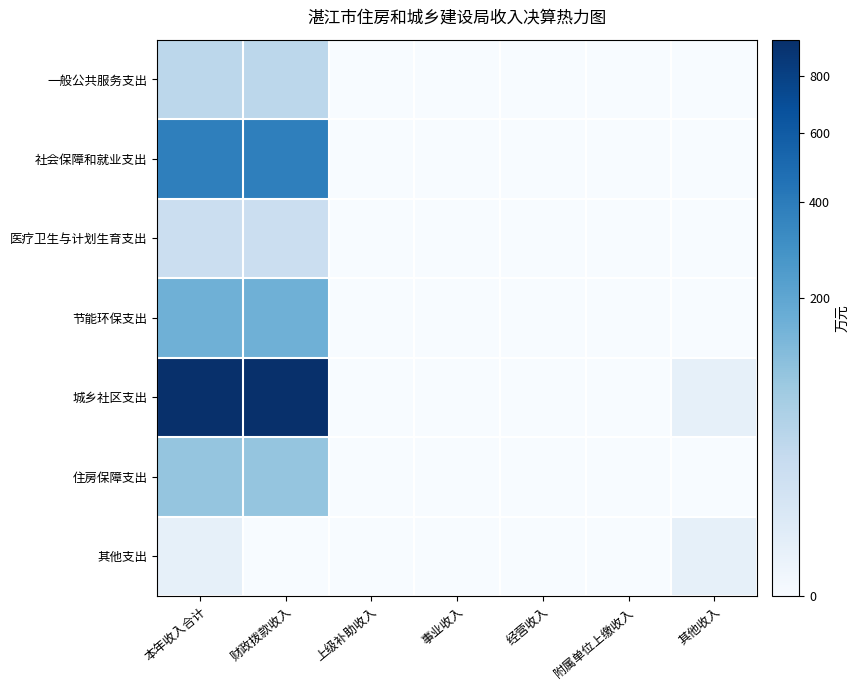

Between 附属单位上缴收入 and 财政拨款收入, which is larger?

财政拨款收入